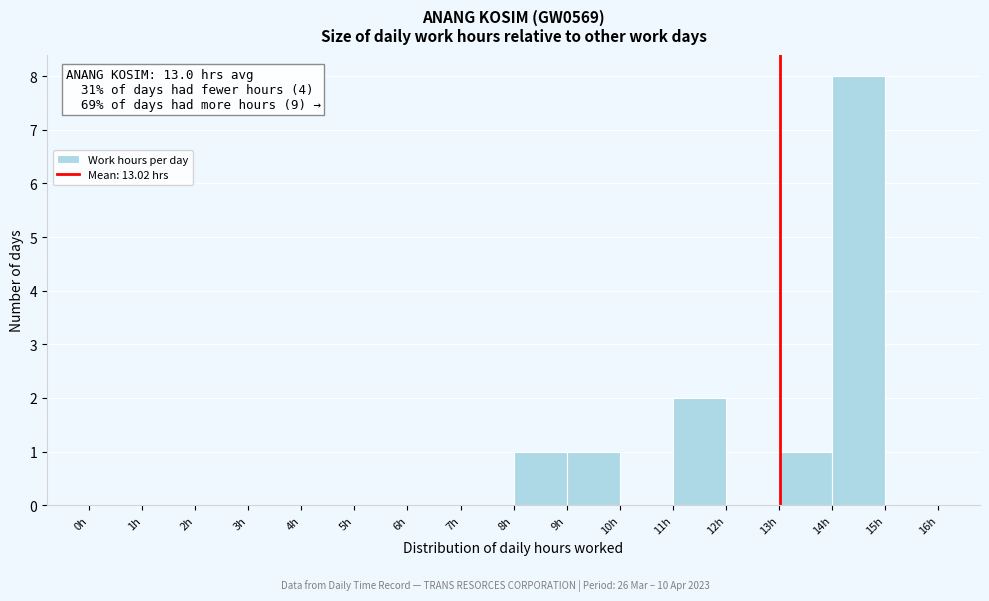

Which range on the x-axis has the tallest bar?

14 to 15